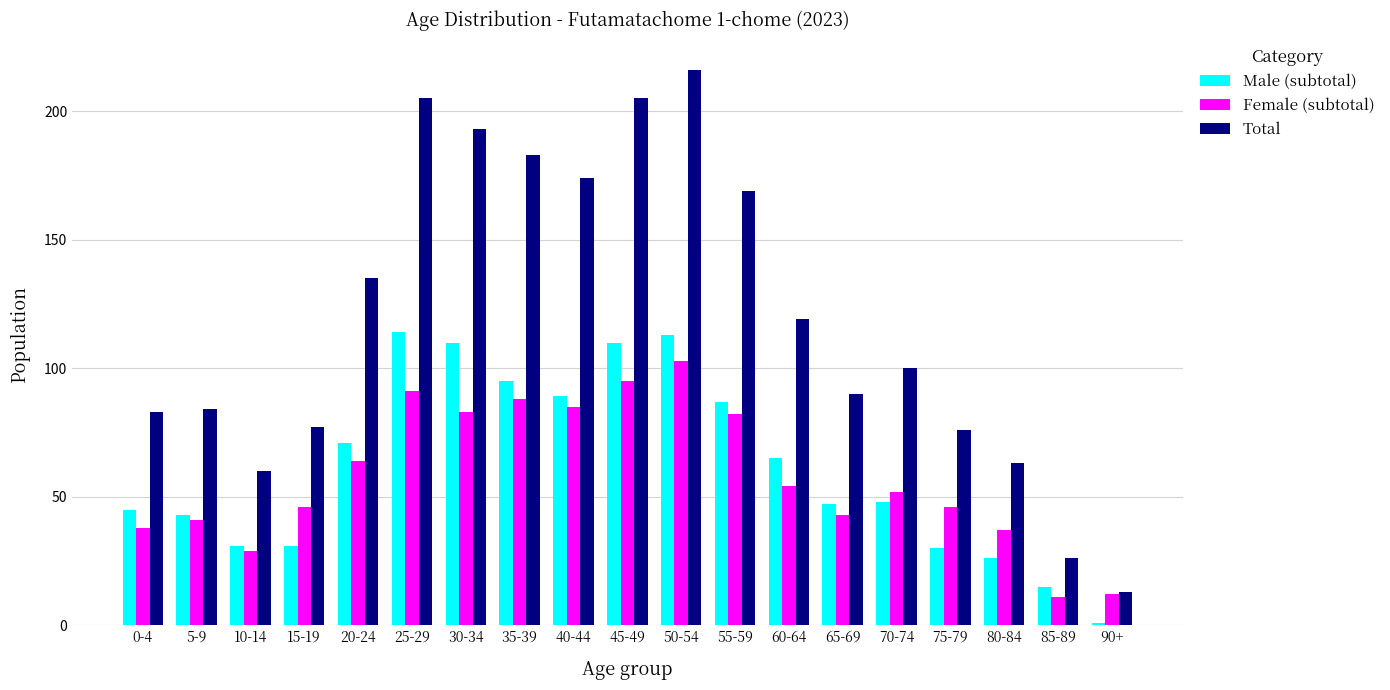

Reading left to right, transcribe all the data shown in this chart.

Male (subtotal): 45	43	31	31	71	114	110	95	89	110	113	87	65	47	48	30	26	15	1
Female (subtotal): 38	41	29	46	64	91	83	88	85	95	103	82	54	43	52	46	37	11	12
Total: 83	84	60	77	135	205	193	183	174	205	216	169	119	90	100	76	63	26	13